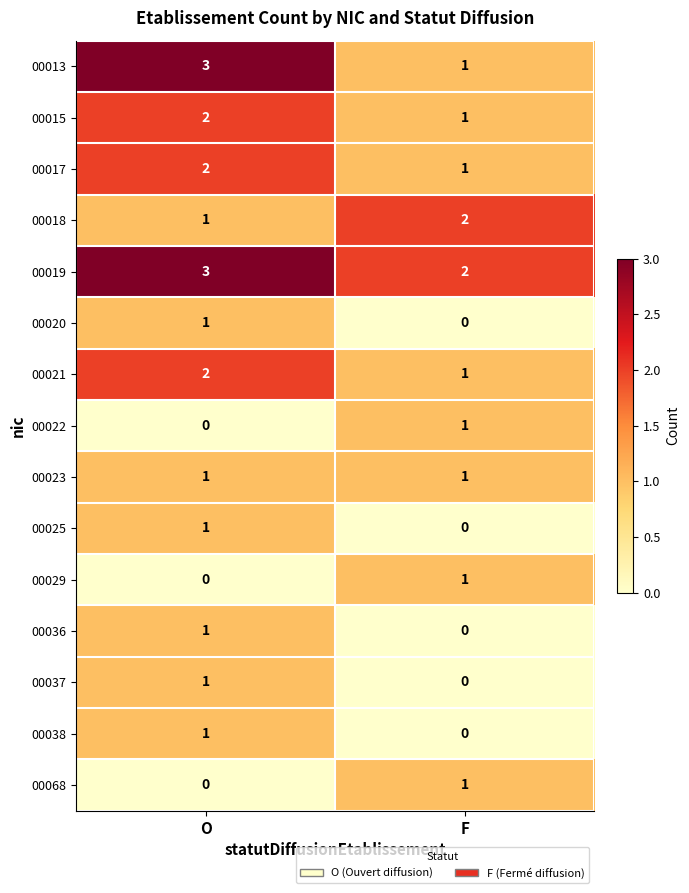

Which category has the highest value in the 00015 series?

O